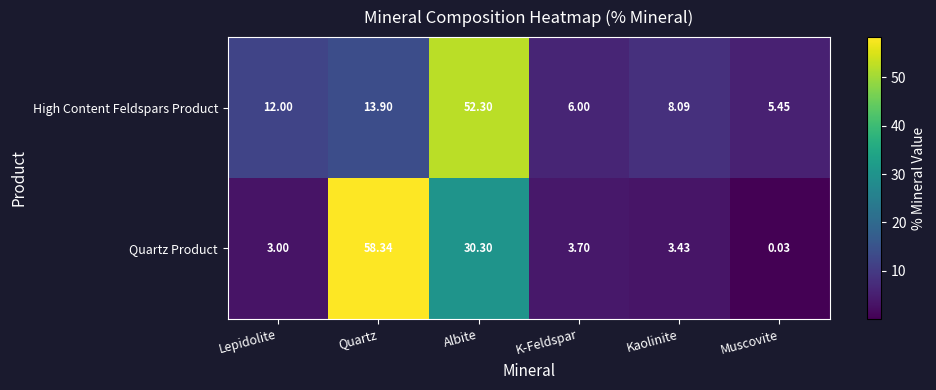

Rank the categories by High Content Feldspars Product value from highest to lowest.

Albite, Quartz, Lepidolite, Kaolinite, K-Feldspar, Muscovite